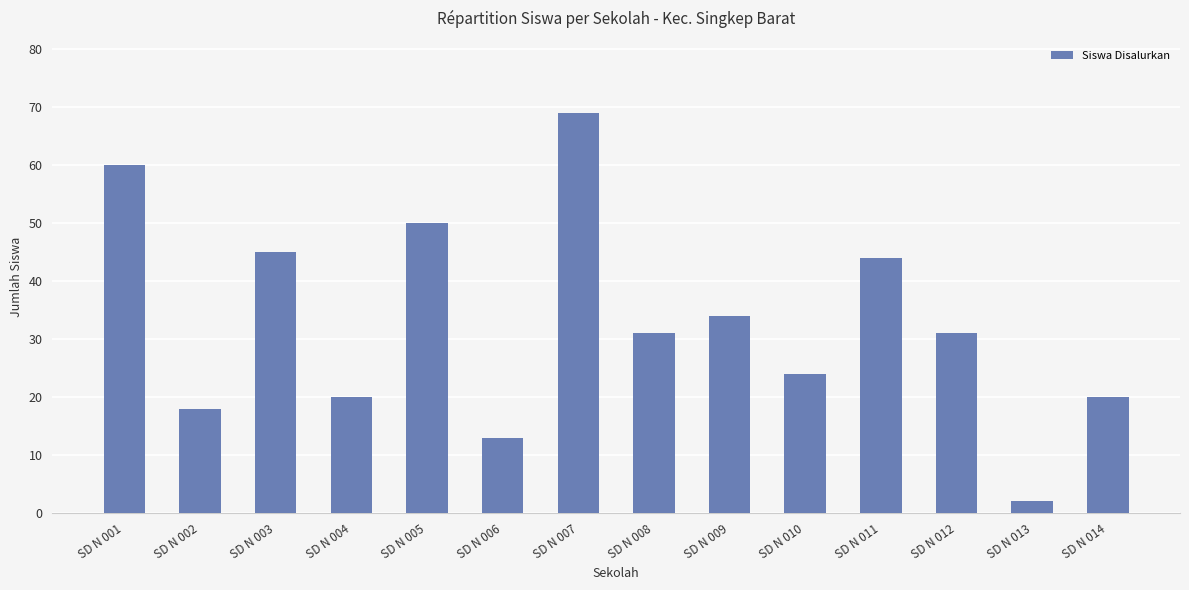

Are the bars grouped side by side (vs. stacked)?

No